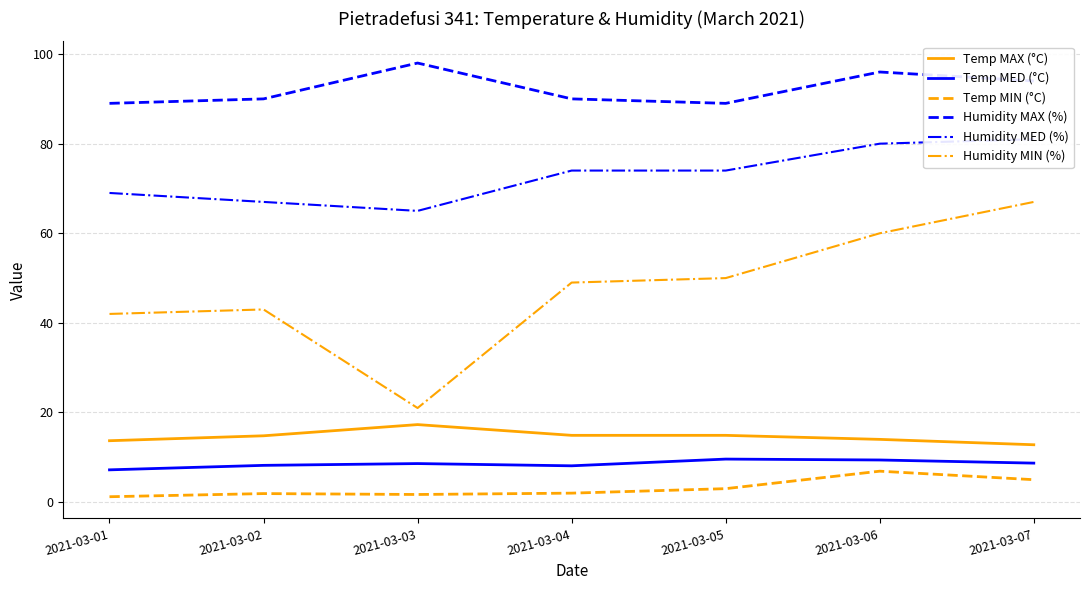

At which category is the sum across all series the highest?

2021-03-07